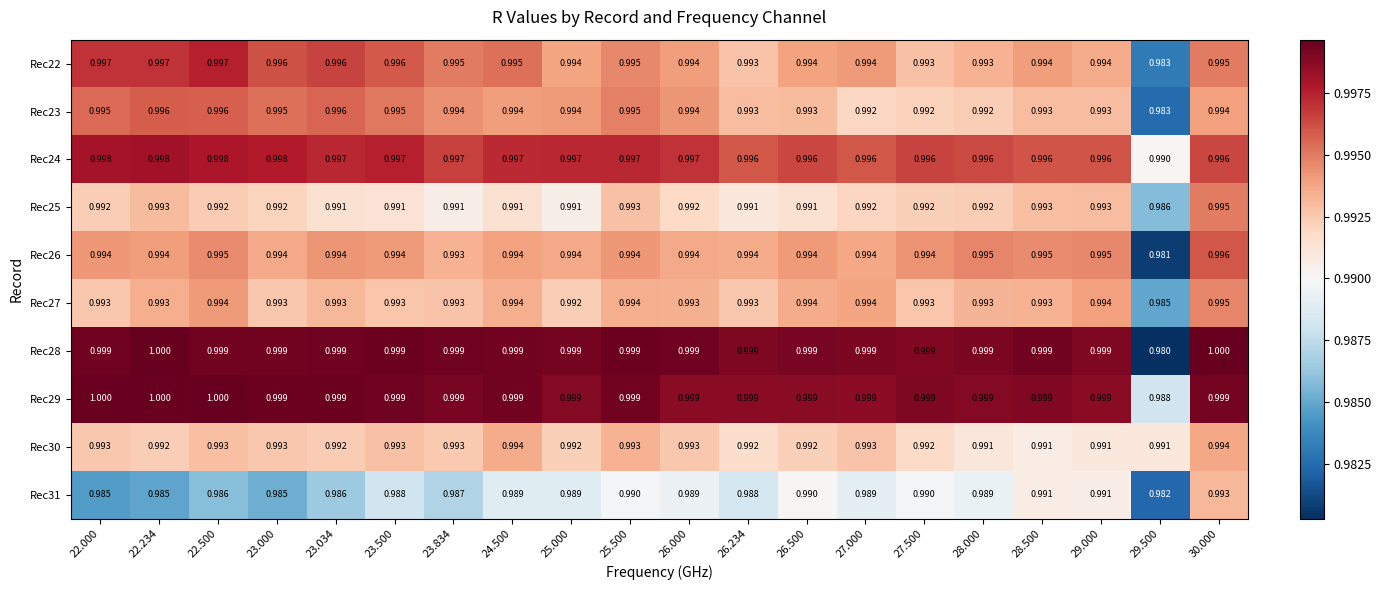

Reading left to right, what are all the values shown in this chart?

Rec22: 22.000=1.0	22.234=1.0	22.500=1.0	23.000=1.0	23.034=1.0	23.500=1.0	23.834=1.0	24.500=1.0	25.000=1.0	25.500=1.0	26.000=1.0	26.234=1.0	26.500=1.0	27.000=1.0	27.500=1.0	28.000=1.0	28.500=1.0	29.000=1.0	29.500=1.0	30.000=1.0
Rec23: 22.000=1.0	22.234=1.0	22.500=1.0	23.000=1.0	23.034=1.0	23.500=1.0	23.834=1.0	24.500=1.0	25.000=1.0	25.500=1.0	26.000=1.0	26.234=1.0	26.500=1.0	27.000=1.0	27.500=1.0	28.000=1.0	28.500=1.0	29.000=1.0	29.500=1.0	30.000=1.0
Rec24: 22.000=1.0	22.234=1.0	22.500=1.0	23.000=1.0	23.034=1.0	23.500=1.0	23.834=1.0	24.500=1.0	25.000=1.0	25.500=1.0	26.000=1.0	26.234=1.0	26.500=1.0	27.000=1.0	27.500=1.0	28.000=1.0	28.500=1.0	29.000=1.0	29.500=1.0	30.000=1.0
Rec25: 22.000=1.0	22.234=1.0	22.500=1.0	23.000=1.0	23.034=1.0	23.500=1.0	23.834=1.0	24.500=1.0	25.000=1.0	25.500=1.0	26.000=1.0	26.234=1.0	26.500=1.0	27.000=1.0	27.500=1.0	28.000=1.0	28.500=1.0	29.000=1.0	29.500=1.0	30.000=1.0
Rec26: 22.000=1.0	22.234=1.0	22.500=1.0	23.000=1.0	23.034=1.0	23.500=1.0	23.834=1.0	24.500=1.0	25.000=1.0	25.500=1.0	26.000=1.0	26.234=1.0	26.500=1.0	27.000=1.0	27.500=1.0	28.000=1.0	28.500=1.0	29.000=1.0	29.500=1.0	30.000=1.0
Rec27: 22.000=1.0	22.234=1.0	22.500=1.0	23.000=1.0	23.034=1.0	23.500=1.0	23.834=1.0	24.500=1.0	25.000=1.0	25.500=1.0	26.000=1.0	26.234=1.0	26.500=1.0	27.000=1.0	27.500=1.0	28.000=1.0	28.500=1.0	29.000=1.0	29.500=1.0	30.000=1.0
Rec28: 22.000=1.0	22.234=1.0	22.500=1.0	23.000=1.0	23.034=1.0	23.500=1.0	23.834=1.0	24.500=1.0	25.000=1.0	25.500=1.0	26.000=1.0	26.234=1.0	26.500=1.0	27.000=1.0	27.500=1.0	28.000=1.0	28.500=1.0	29.000=1.0	29.500=1.0	30.000=1.0
Rec29: 22.000=1.0	22.234=1.0	22.500=1.0	23.000=1.0	23.034=1.0	23.500=1.0	23.834=1.0	24.500=1.0	25.000=1.0	25.500=1.0	26.000=1.0	26.234=1.0	26.500=1.0	27.000=1.0	27.500=1.0	28.000=1.0	28.500=1.0	29.000=1.0	29.500=1.0	30.000=1.0
Rec30: 22.000=1.0	22.234=1.0	22.500=1.0	23.000=1.0	23.034=1.0	23.500=1.0	23.834=1.0	24.500=1.0	25.000=1.0	25.500=1.0	26.000=1.0	26.234=1.0	26.500=1.0	27.000=1.0	27.500=1.0	28.000=1.0	28.500=1.0	29.000=1.0	29.500=1.0	30.000=1.0
Rec31: 22.000=1.0	22.234=1.0	22.500=1.0	23.000=1.0	23.034=1.0	23.500=1.0	23.834=1.0	24.500=1.0	25.000=1.0	25.500=1.0	26.000=1.0	26.234=1.0	26.500=1.0	27.000=1.0	27.500=1.0	28.000=1.0	28.500=1.0	29.000=1.0	29.500=1.0	30.000=1.0